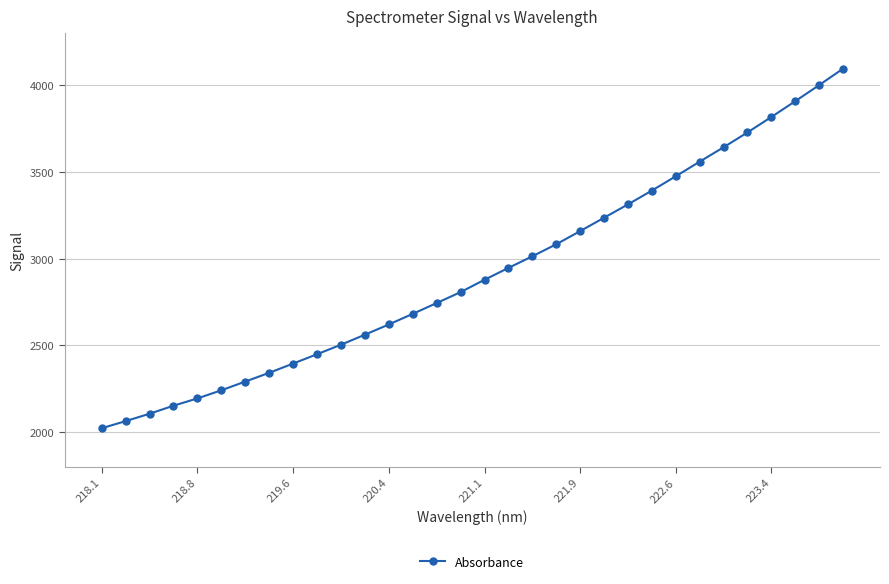

True or false: the data has more than 2 interior local peaks.

False